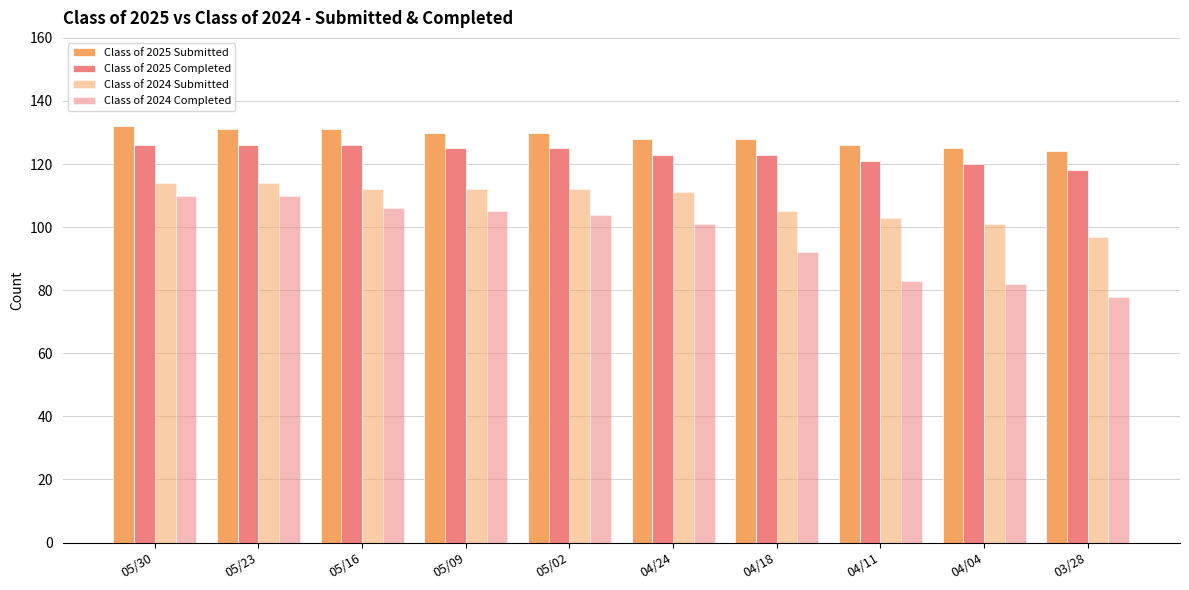

What is the sum of all Class of 2025 Completed values?

1233